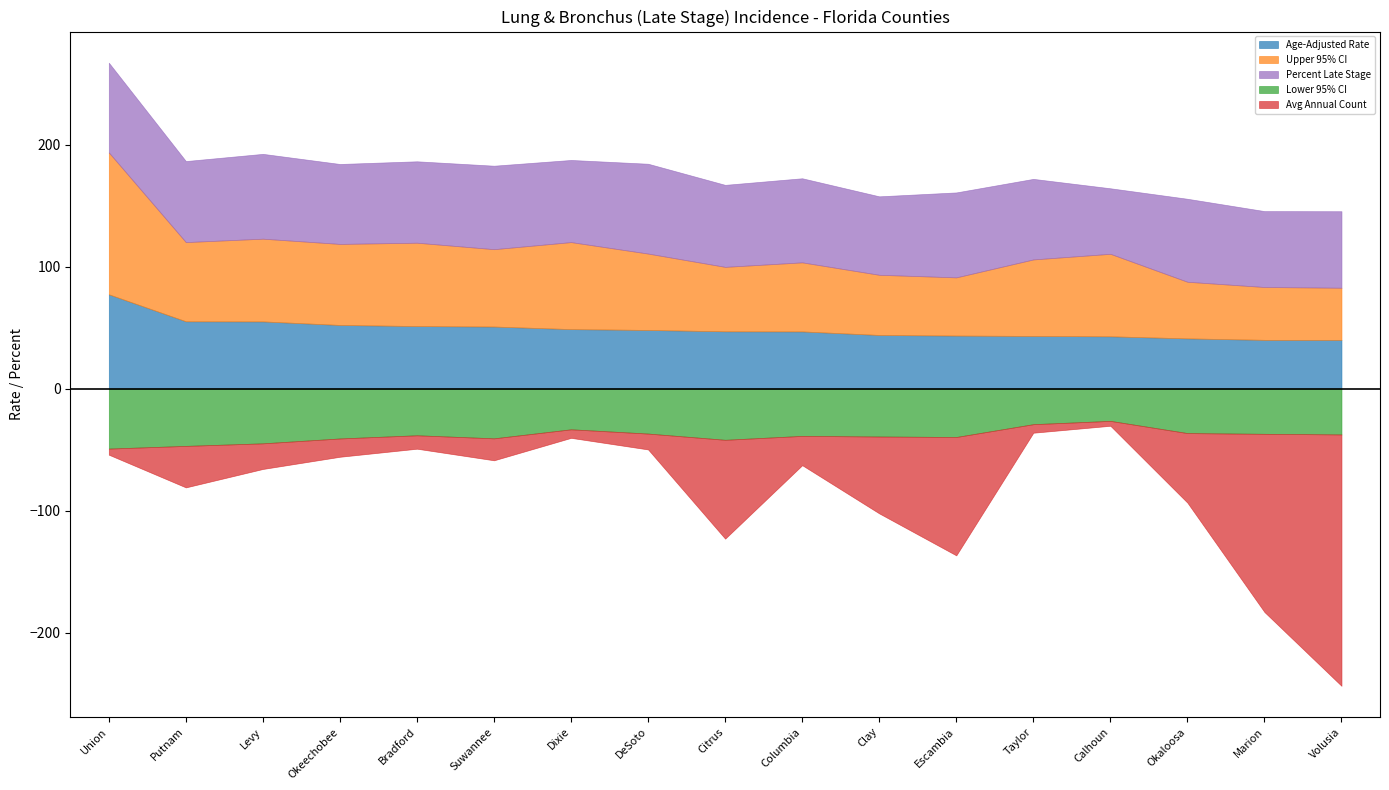

How many interior local peaks does the Avg Annual Count series have?

4